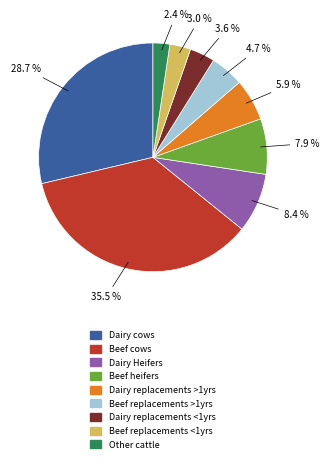

The Beef replacements >1yrs slice represents 12% of the pie. True or false?

False